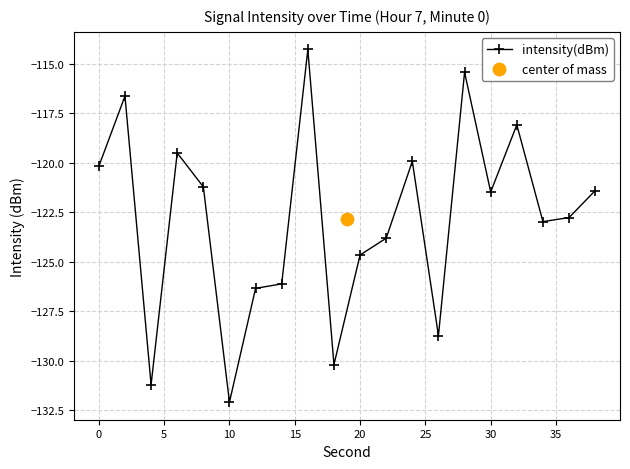

Is it true that intensity(dBm) equals -76.0 at 30?

False